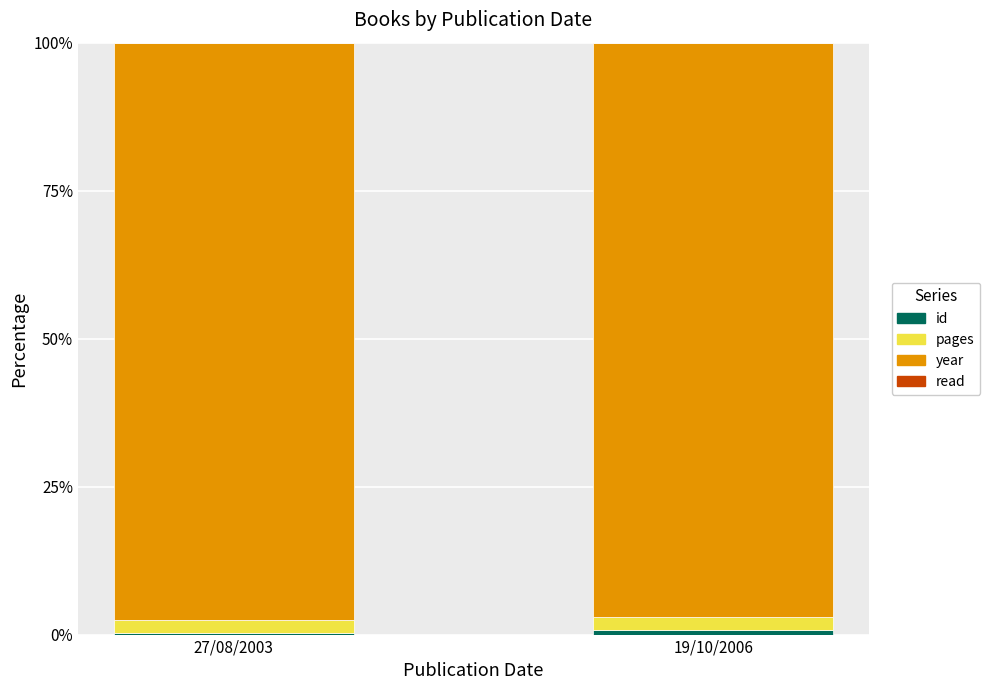

How many categories are shown in the chart?

2